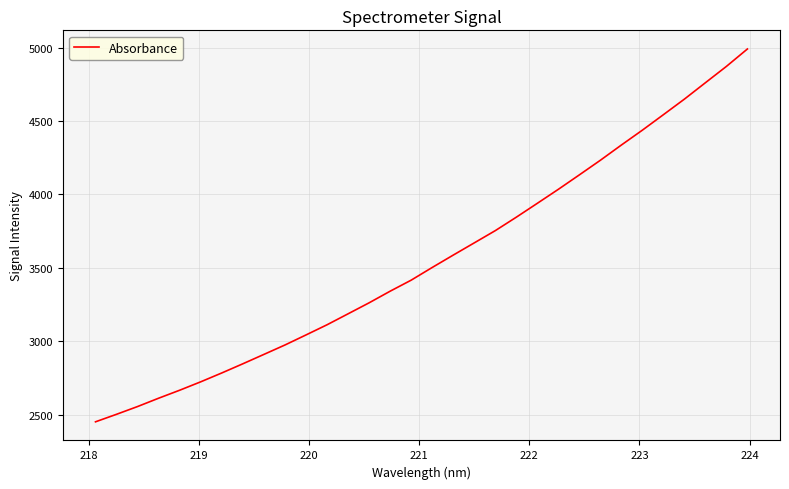

What is the maximum value shown in the chart?

4990.8